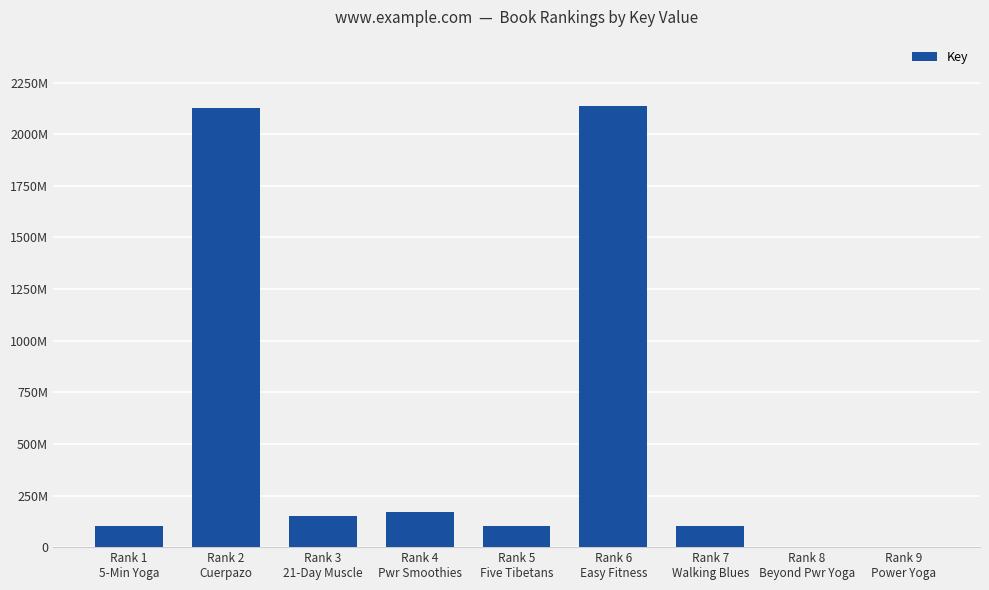

What is the sum of all values?

4887312505